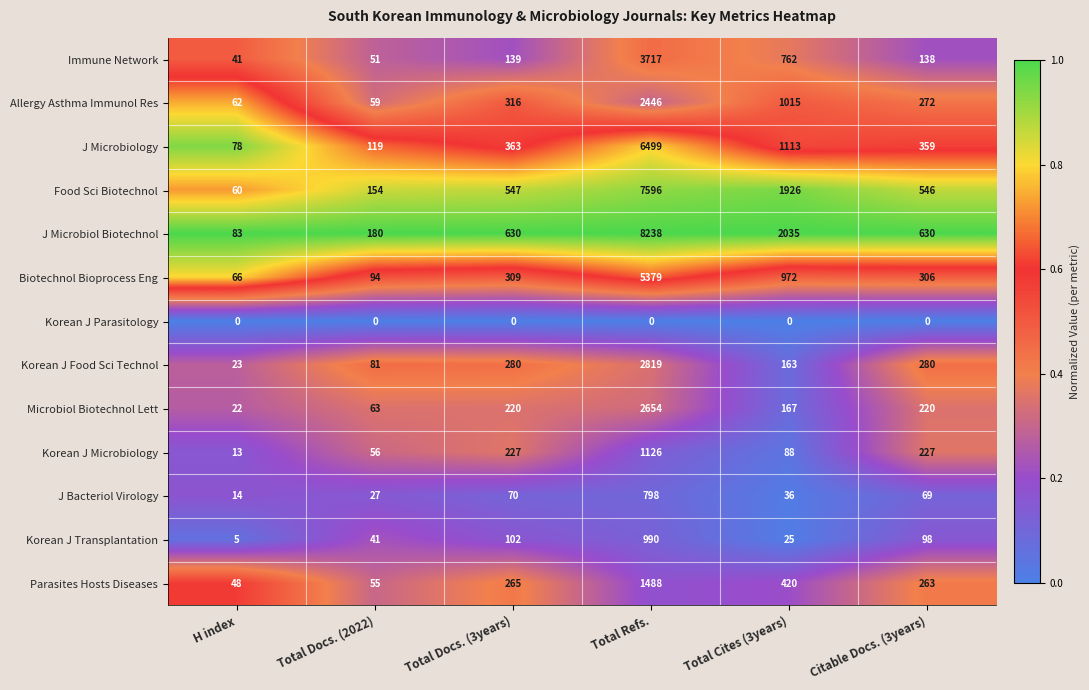

Rank the series at H index from highest to lowest value.

J Microbiol Biotechnol, J Microbiology, Biotechnol Bioprocess Eng, Allergy Asthma Immunol Res, Food Sci Biotechnol, Parasites Hosts Diseases, Immune Network, Korean J Food Sci Technol, Microbiol Biotechnol Lett, J Bacteriol Virology, Korean J Microbiology, Korean J Transplantation, Korean J Parasitology